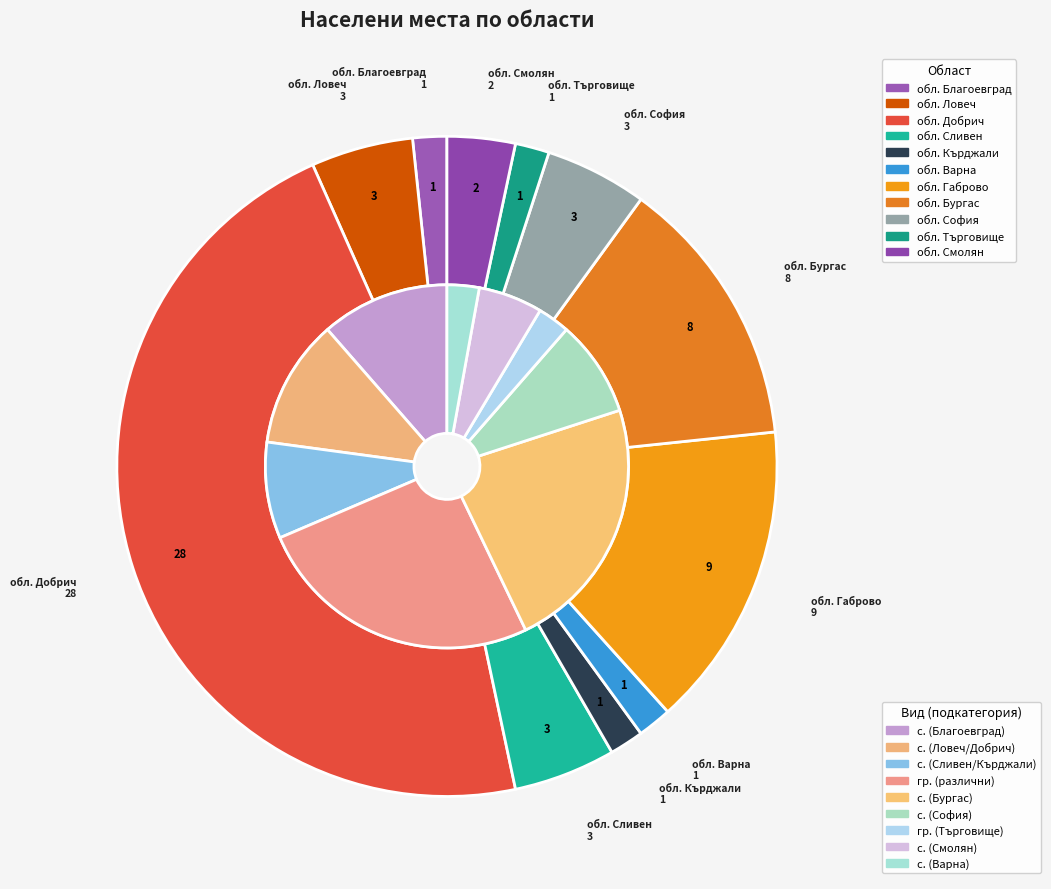

Do обл. Бургас and обл. Смолян together represent more than half of the pie?

No